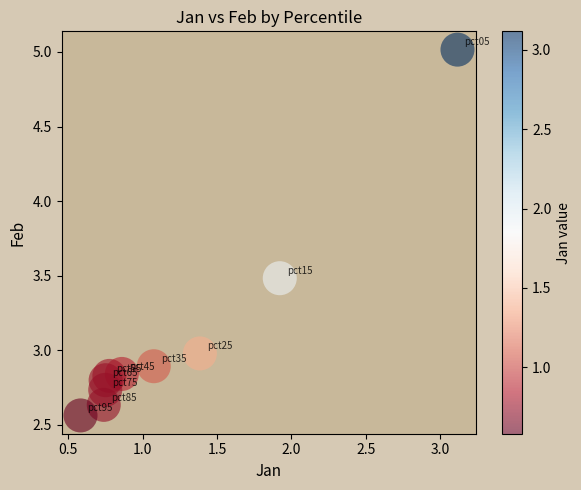

What is the range of X values (max minus min)?

2.5